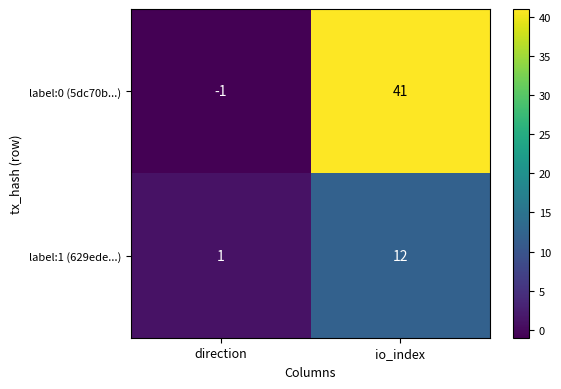

Is it true that label:0 (5dc70b...) equals -1 at direction?

True